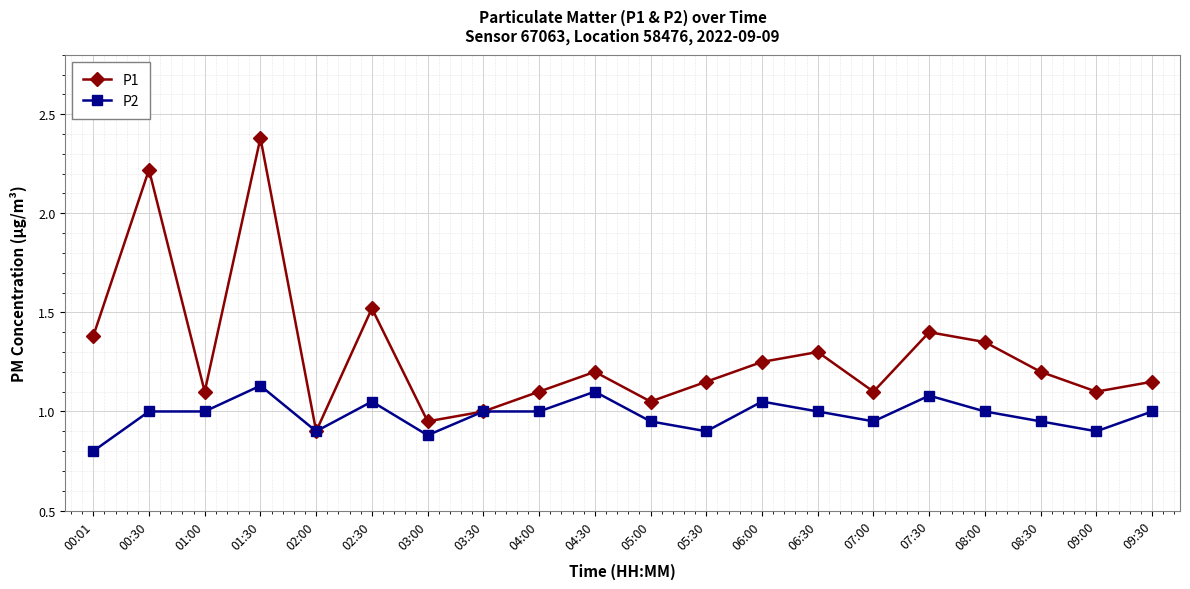

True or false: P2 has more than 1 points higher than both neighbors.

True